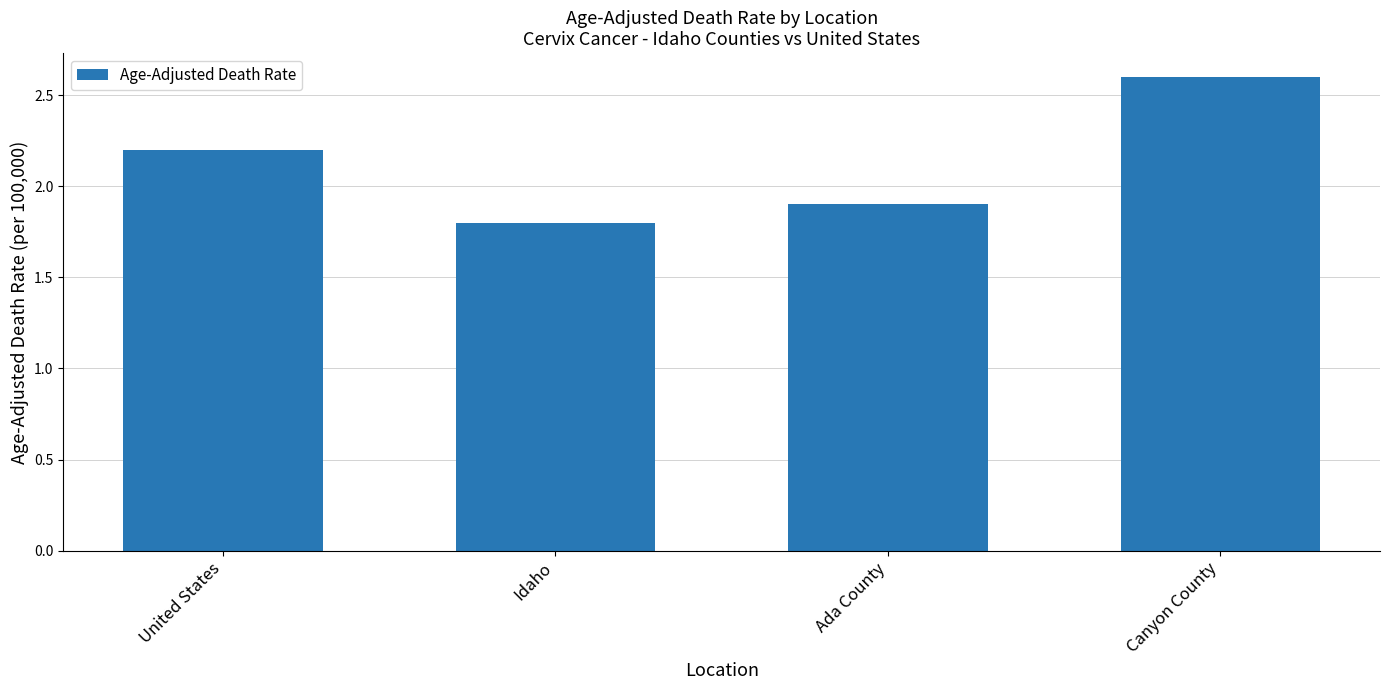

What is the change in value from United States to Canyon County?

+0.4